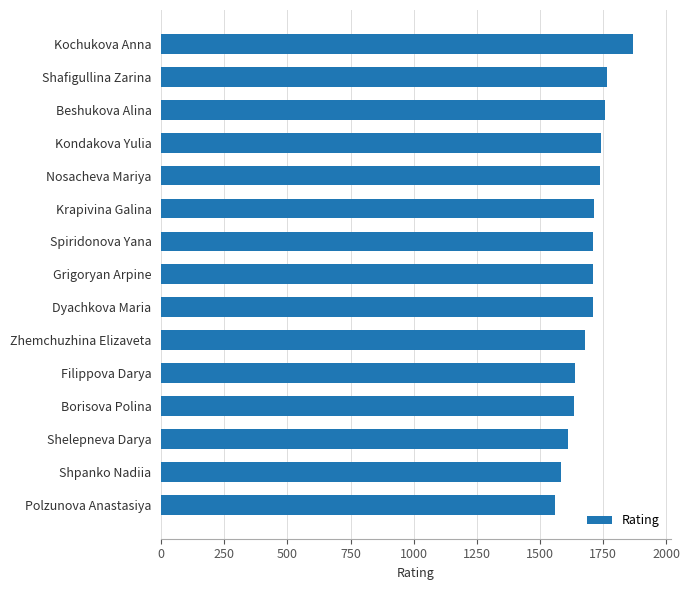

What is the average value?

1695